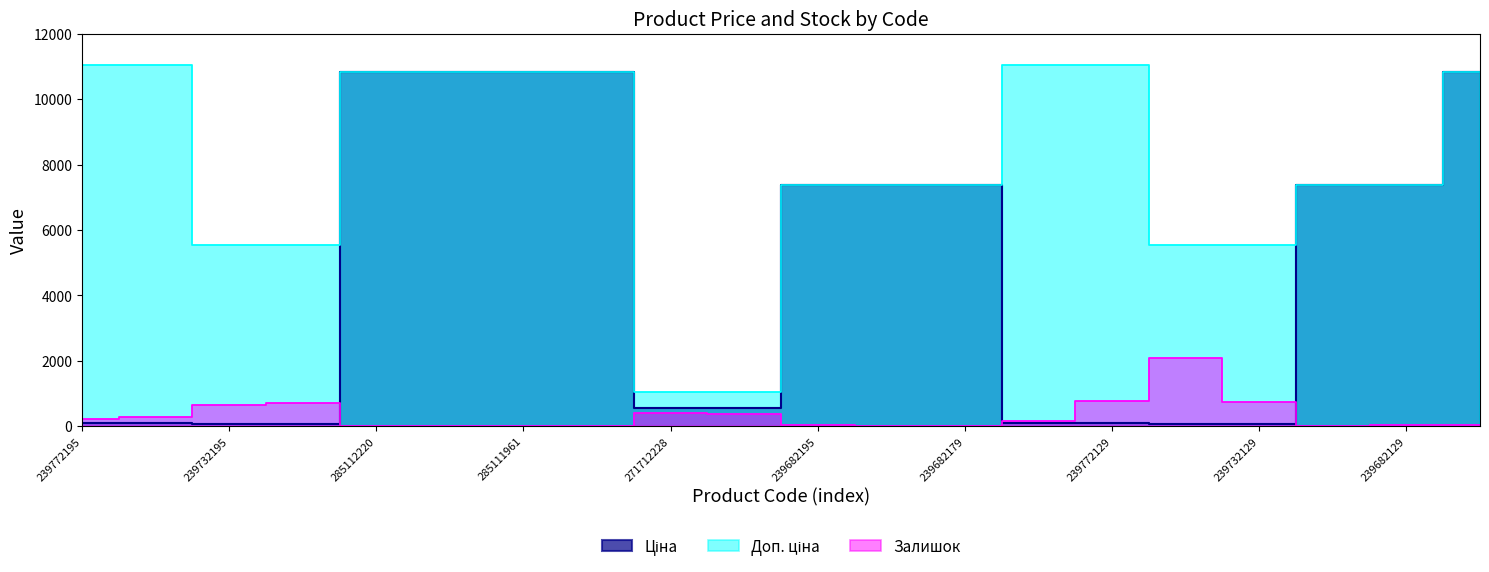

What are all the series names shown in the legend?

Ціна, Доп. ціна, Залишок